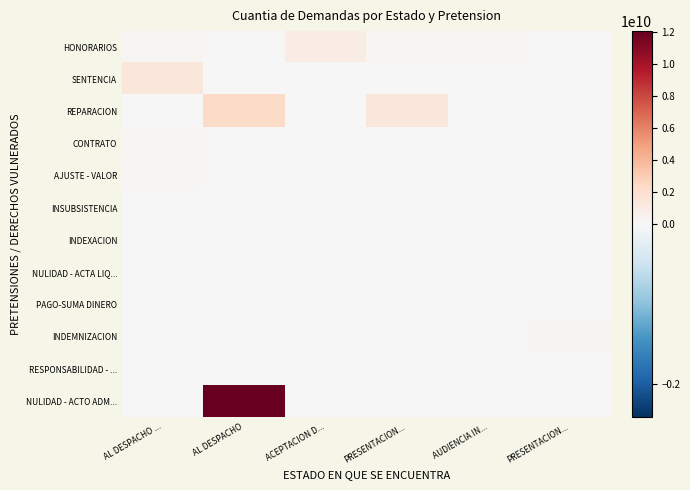

Count the number of categories in the chart.

6